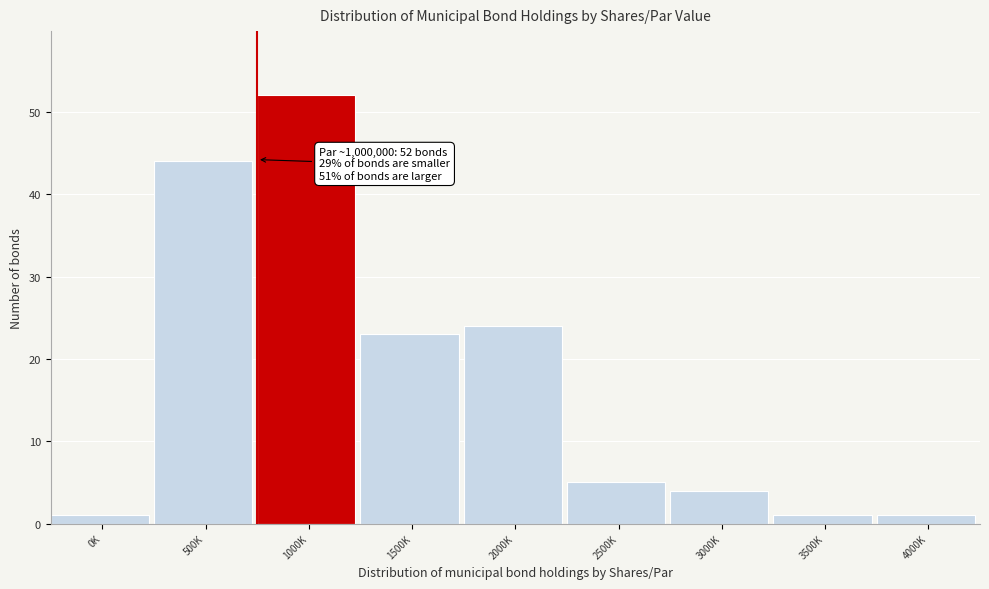

Reading left to right, extract all data points from this chart.

0K=1	500K=44	1000K=52	1500K=23	2000K=24	2500K=5	3000K=4	3500K=1	4000K=1